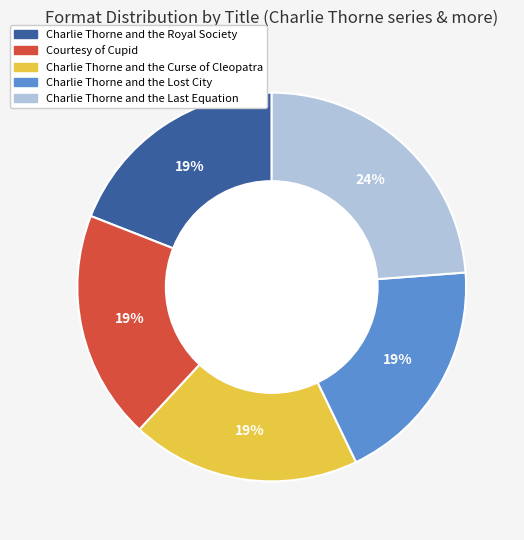

Which slice is the largest?

Charlie Thorne and the Last Equation